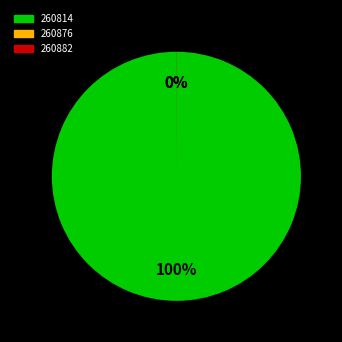

To the nearest percent, what is the average slice percentage?

33%